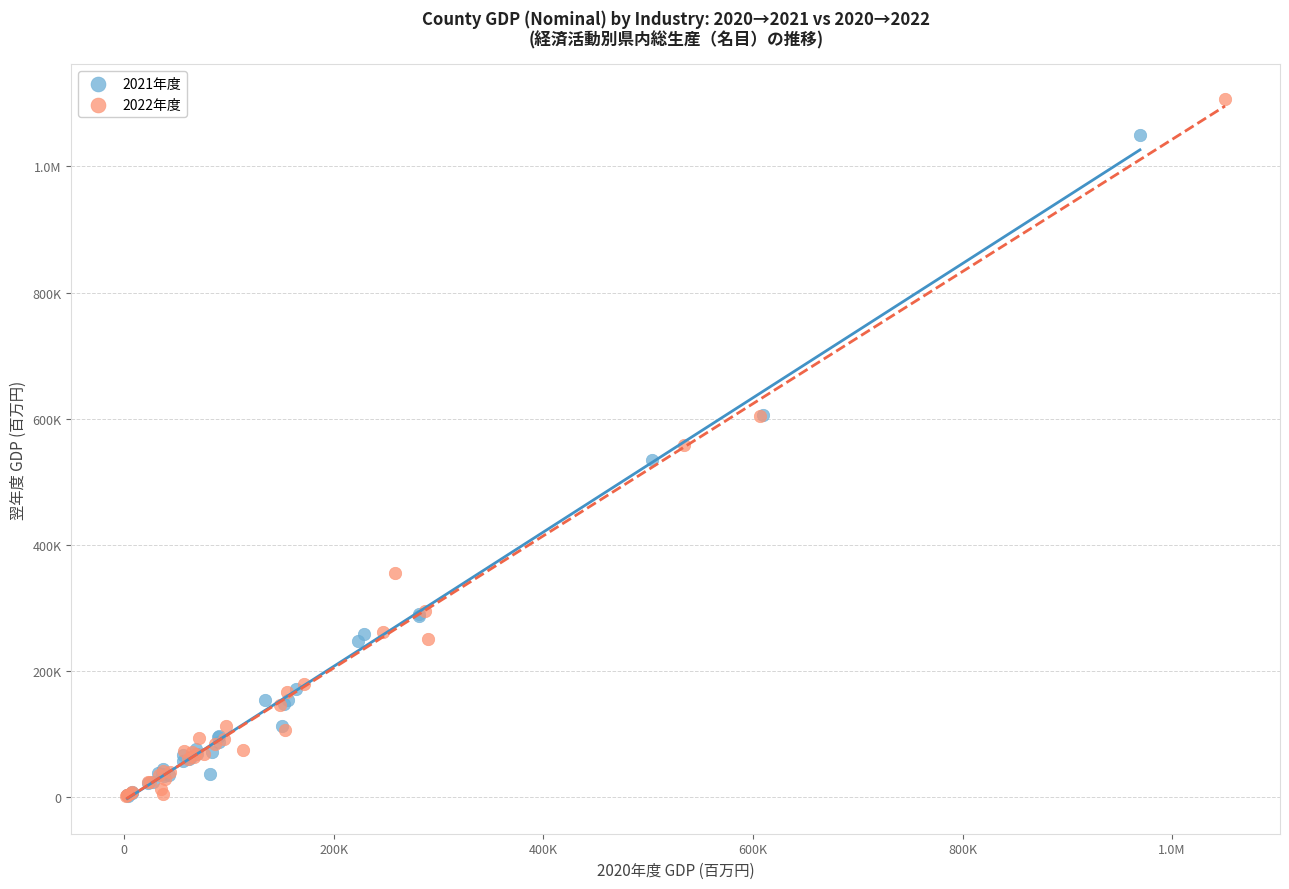

What are all the series names shown in the legend?

2021年度, 2022年度